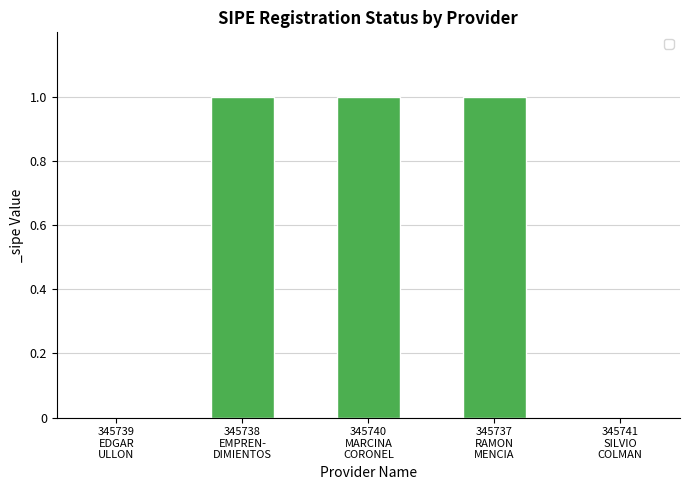

Reading left to right, what are all the values shown in this chart?

0	1	1	1	0